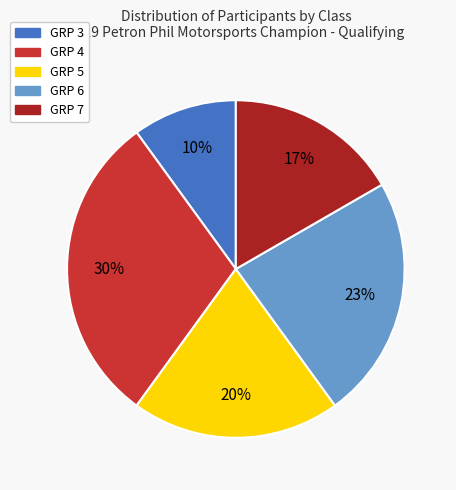

Rank the categories by value from lowest to highest.

GRP 3, GRP 7, GRP 5, GRP 6, GRP 4